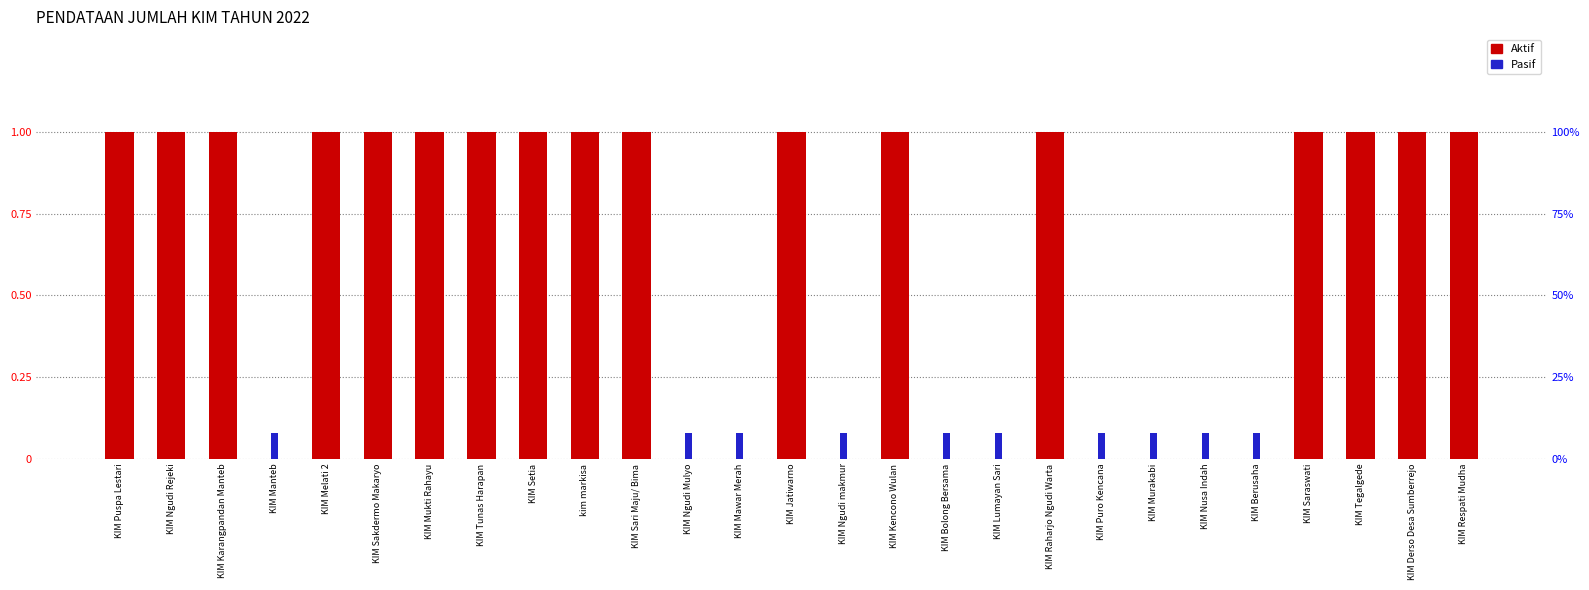

How many bars are there in each group?

2